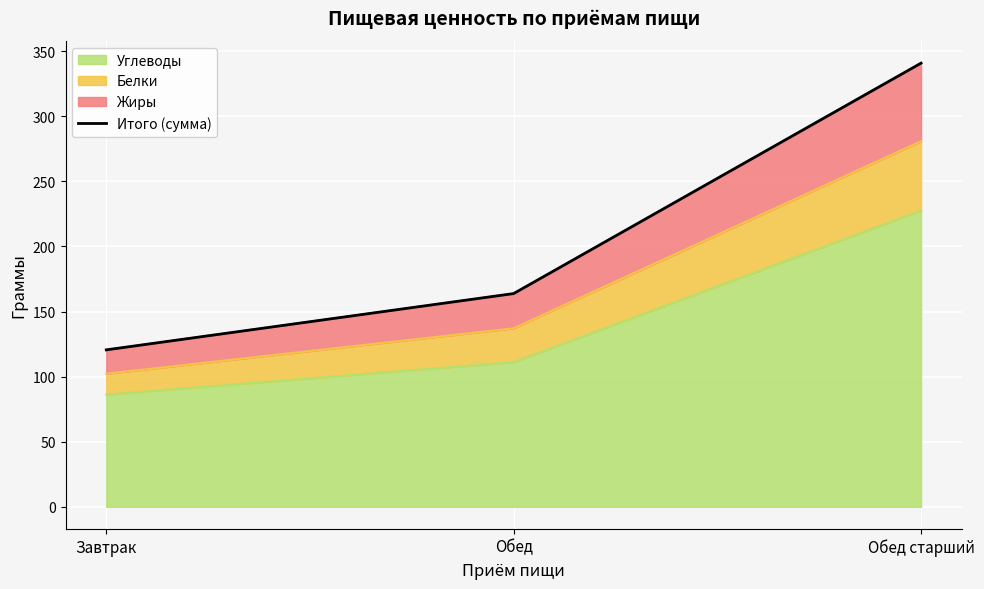

List the labels in order of value, smallest first.

Завтрак, Обед, Обед старший